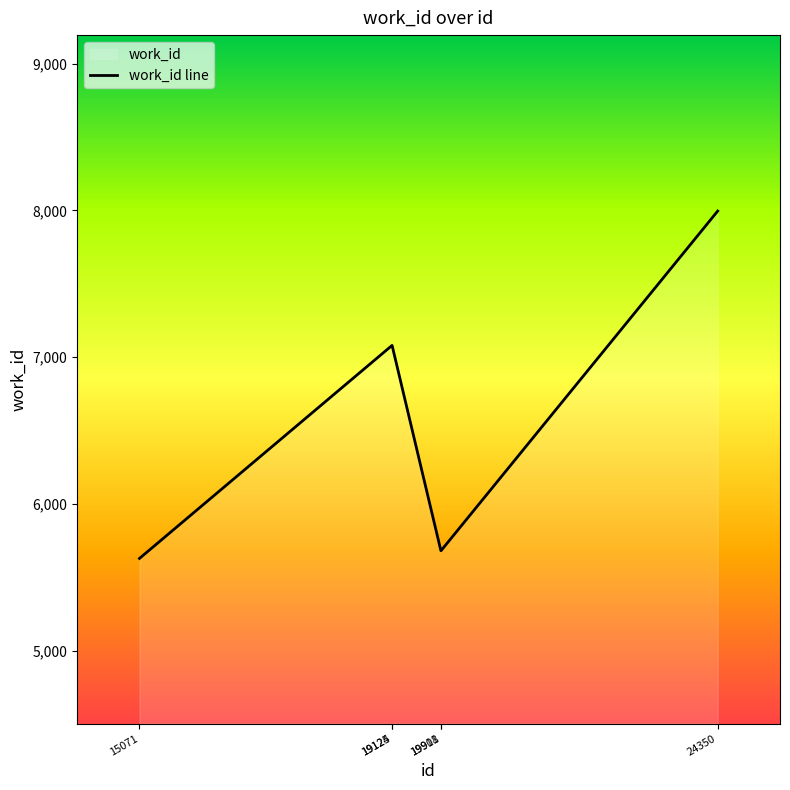

What is the value of the 1st point from the left?

5628